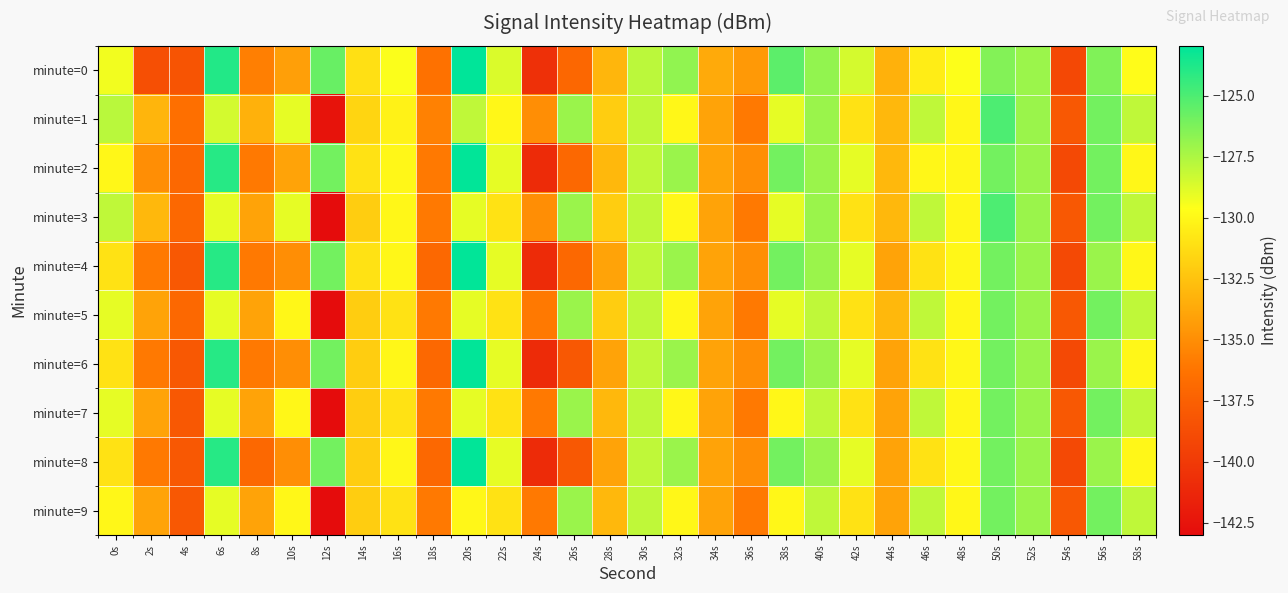

Reading right to left, what are all the values shown in this chart?

minute=0: 58s=-129.7	56s=-126.3	54s=-139.1	52s=-127.0	50s=-126.4	48s=-129.6	46s=-130.4	44s=-133.3	42s=-128.5	40s=-126.8	38s=-125.4	36s=-134.5	34s=-133.7	32s=-126.8	30s=-127.9	28s=-133.1	26s=-137.1	24s=-140.6	22s=-128.7	20s=-123.0	18s=-136.4	16s=-129.5	14s=-131.1	12s=-125.7	10s=-134.2	8s=-135.7	6s=-123.9	4s=-138.3	2s=-138.6	0s=-129.3
minute=1: 58s=-128.0	56s=-126.0	54s=-138.0	52s=-127.0	50s=-125.0	48s=-130.0	46s=-128.0	44s=-133.0	42s=-131.0	40s=-127.0	38s=-129.0	36s=-136.0	34s=-134.0	32s=-130.0	30s=-128.0	28s=-132.0	26s=-127.0	24s=-135.0	22s=-130.0	20s=-128.0	18s=-135.6	16s=-130.3	14s=-131.6	12s=-142.6	10s=-129.0	8s=-133.3	6s=-128.5	4s=-136.5	2s=-133.1	0s=-127.8
minute=2: 58s=-130.0	56s=-126.0	54s=-139.0	52s=-127.0	50s=-126.0	48s=-130.0	46s=-130.0	44s=-133.0	42s=-129.0	40s=-127.0	38s=-126.0	36s=-135.0	34s=-134.0	32s=-127.0	30s=-128.0	28s=-133.0	26s=-137.0	24s=-141.0	22s=-129.0	20s=-123.0	18s=-136.0	16s=-130.0	14s=-131.0	12s=-126.0	10s=-134.0	8s=-136.0	6s=-124.0	4s=-137.0	2s=-135.0	0s=-130.0
minute=3: 58s=-128.0	56s=-126.0	54s=-138.0	52s=-127.0	50s=-125.0	48s=-130.0	46s=-128.0	44s=-133.0	42s=-131.0	40s=-127.0	38s=-129.0	36s=-136.0	34s=-134.0	32s=-130.0	30s=-128.0	28s=-132.0	26s=-127.0	24s=-135.0	22s=-131.0	20s=-129.0	18s=-136.0	16s=-130.0	14s=-132.0	12s=-143.0	10s=-129.0	8s=-134.0	6s=-129.0	4s=-137.0	2s=-133.0	0s=-128.0
minute=4: 58s=-130.0	56s=-127.0	54s=-139.0	52s=-127.0	50s=-126.0	48s=-130.0	46s=-131.0	44s=-134.0	42s=-129.0	40s=-127.0	38s=-126.0	36s=-135.0	34s=-134.0	32s=-127.0	30s=-128.0	28s=-134.0	26s=-137.0	24s=-141.0	22s=-129.0	20s=-123.0	18s=-137.0	16s=-130.0	14s=-131.0	12s=-126.0	10s=-135.0	8s=-136.0	6s=-124.0	4s=-138.0	2s=-136.0	0s=-131.0
minute=5: 58s=-128.0	56s=-126.0	54s=-138.0	52s=-127.0	50s=-126.0	48s=-130.0	46s=-128.0	44s=-133.0	42s=-131.0	40s=-128.0	38s=-129.0	36s=-136.0	34s=-134.0	32s=-130.0	30s=-128.0	28s=-132.0	26s=-127.0	24s=-136.0	22s=-131.0	20s=-129.0	18s=-136.0	16s=-131.0	14s=-132.0	12s=-143.0	10s=-130.0	8s=-134.0	6s=-129.0	4s=-137.0	2s=-134.0	0s=-129.0
minute=6: 58s=-130.0	56s=-127.0	54s=-139.0	52s=-127.0	50s=-126.0	48s=-130.0	46s=-131.0	44s=-134.0	42s=-129.0	40s=-127.0	38s=-126.0	36s=-135.0	34s=-134.0	32s=-127.0	30s=-128.0	28s=-134.0	26s=-138.0	24s=-141.0	22s=-129.0	20s=-123.0	18s=-137.0	16s=-130.0	14s=-132.0	12s=-126.0	10s=-135.0	8s=-136.0	6s=-124.0	4s=-138.0	2s=-136.0	0s=-131.0
minute=7: 58s=-128.0	56s=-126.0	54s=-138.0	52s=-127.0	50s=-126.0	48s=-130.0	46s=-128.0	44s=-134.0	42s=-131.0	40s=-128.0	38s=-130.0	36s=-136.0	34s=-134.0	32s=-130.0	30s=-128.0	28s=-133.0	26s=-127.0	24s=-136.0	22s=-131.0	20s=-129.0	18s=-136.0	16s=-131.0	14s=-132.0	12s=-143.0	10s=-130.0	8s=-134.0	6s=-129.0	4s=-138.0	2s=-134.0	0s=-129.0
minute=8: 58s=-130.0	56s=-127.0	54s=-139.0	52s=-127.0	50s=-126.0	48s=-130.0	46s=-131.0	44s=-134.0	42s=-129.0	40s=-127.0	38s=-126.0	36s=-135.0	34s=-134.0	32s=-127.0	30s=-128.0	28s=-134.0	26s=-138.0	24s=-141.0	22s=-129.0	20s=-123.0	18s=-137.0	16s=-130.0	14s=-132.0	12s=-126.0	10s=-135.0	8s=-137.0	6s=-124.0	4s=-138.0	2s=-136.0	0s=-131.0
minute=9: 58s=-128.0	56s=-126.0	54s=-138.0	52s=-127.0	50s=-126.0	48s=-130.0	46s=-128.0	44s=-134.0	42s=-131.0	40s=-128.0	38s=-130.0	36s=-136.0	34s=-134.0	32s=-130.0	30s=-128.0	28s=-133.0	26s=-127.0	24s=-136.0	22s=-131.0	20s=-130.0	18s=-136.0	16s=-131.0	14s=-132.0	12s=-143.0	10s=-130.0	8s=-134.0	6s=-129.0	4s=-138.0	2s=-134.0	0s=-130.0